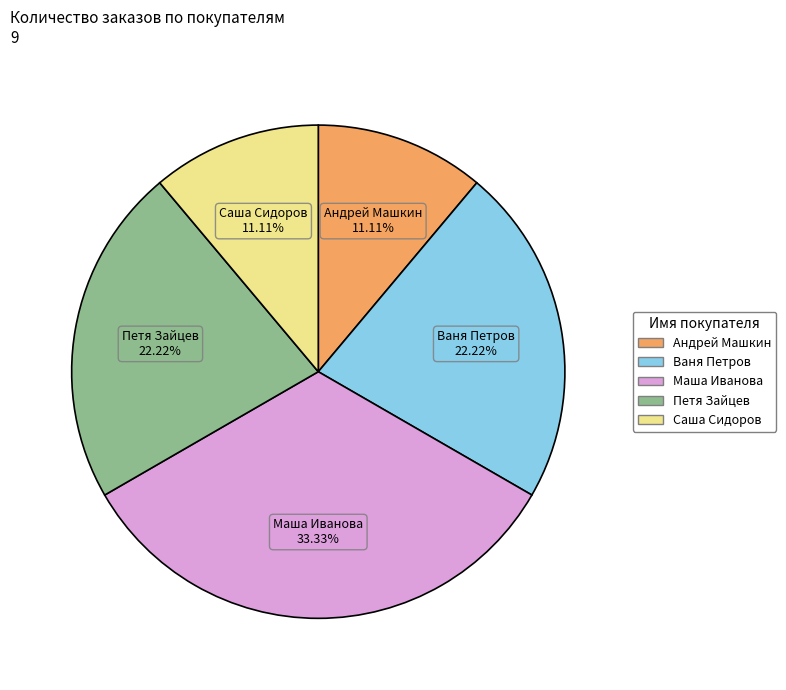

Approximately how many times larger is the value at Саша Сидоров compared to Петя Зайцев?

0.5